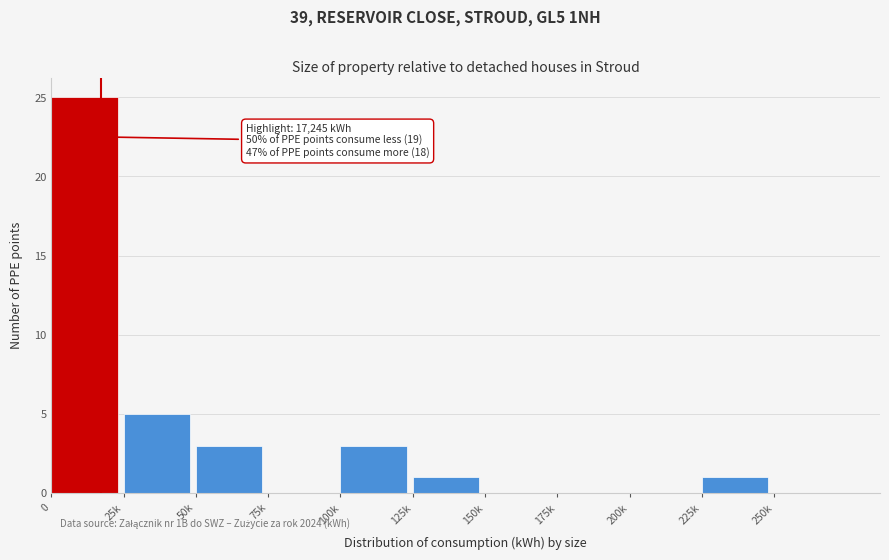

Reading left to right, extract all data points from this chart.

0=25	25k=5	50k=3	75k=0	100k=3	125k=1	150k=0	175k=0	200k=0	225k=1	250k=0